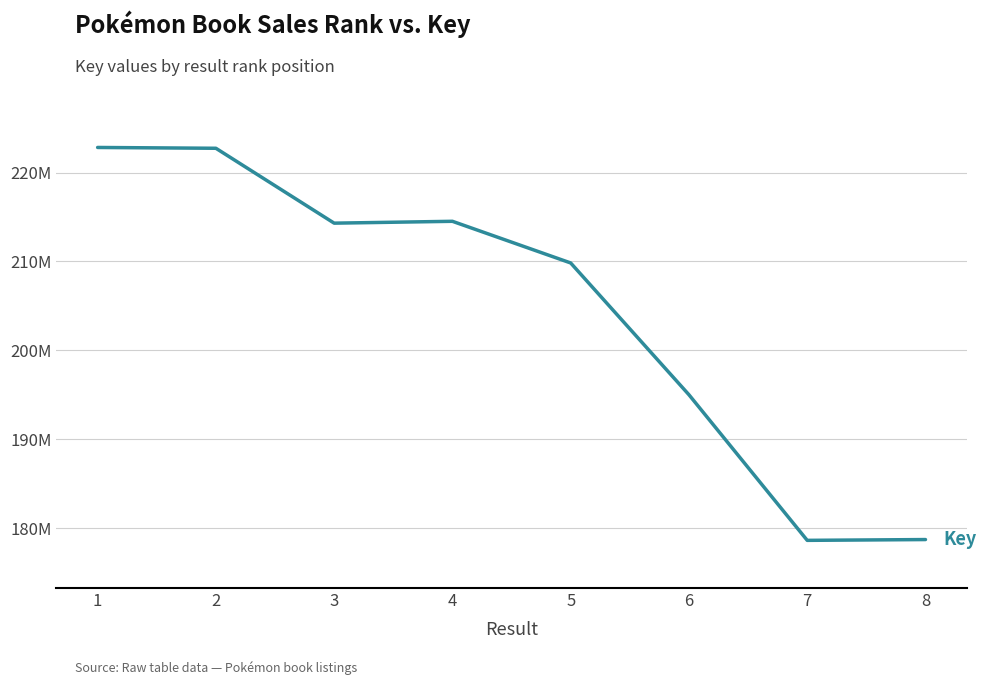

Is this an area chart (filled region under the line)?

No